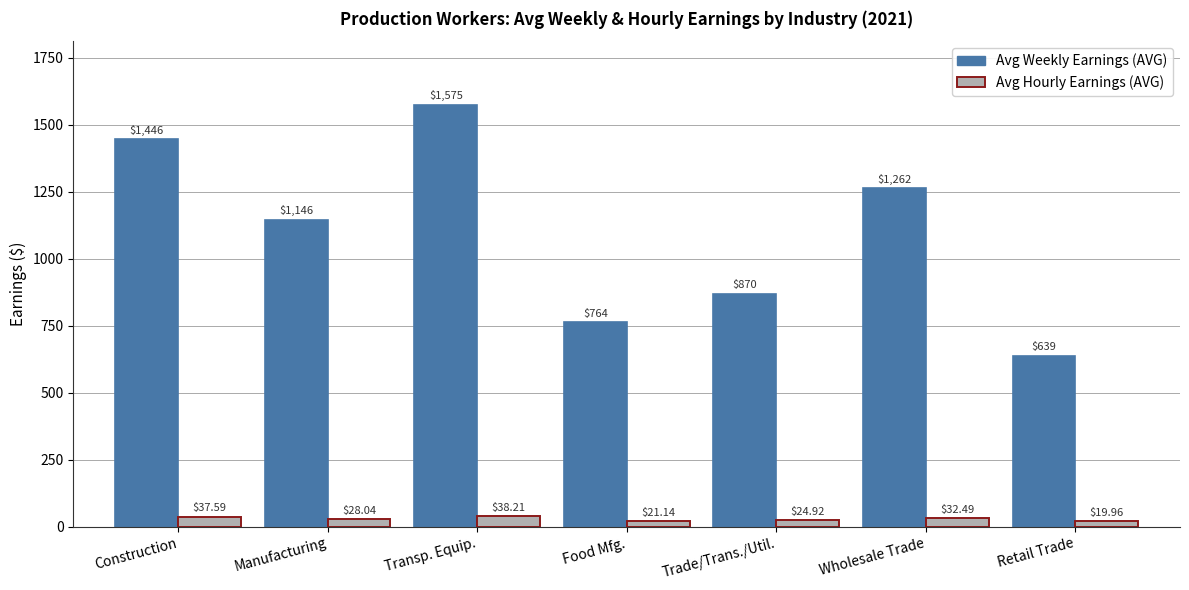

Does the chart contain stacked bars?

No